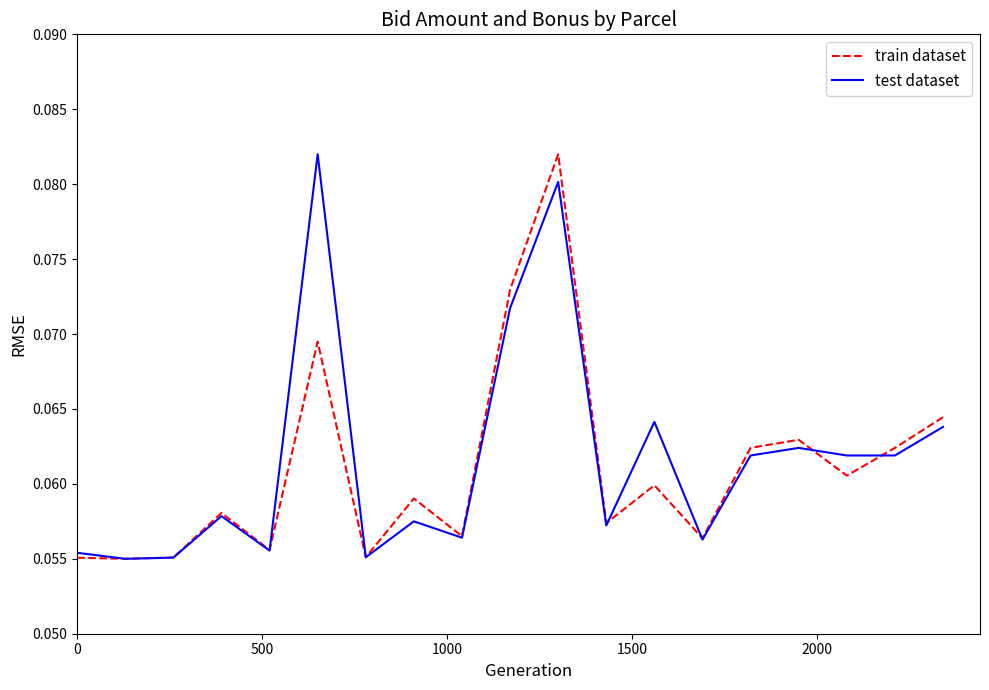

What are all the series names shown in the legend?

train dataset, test dataset